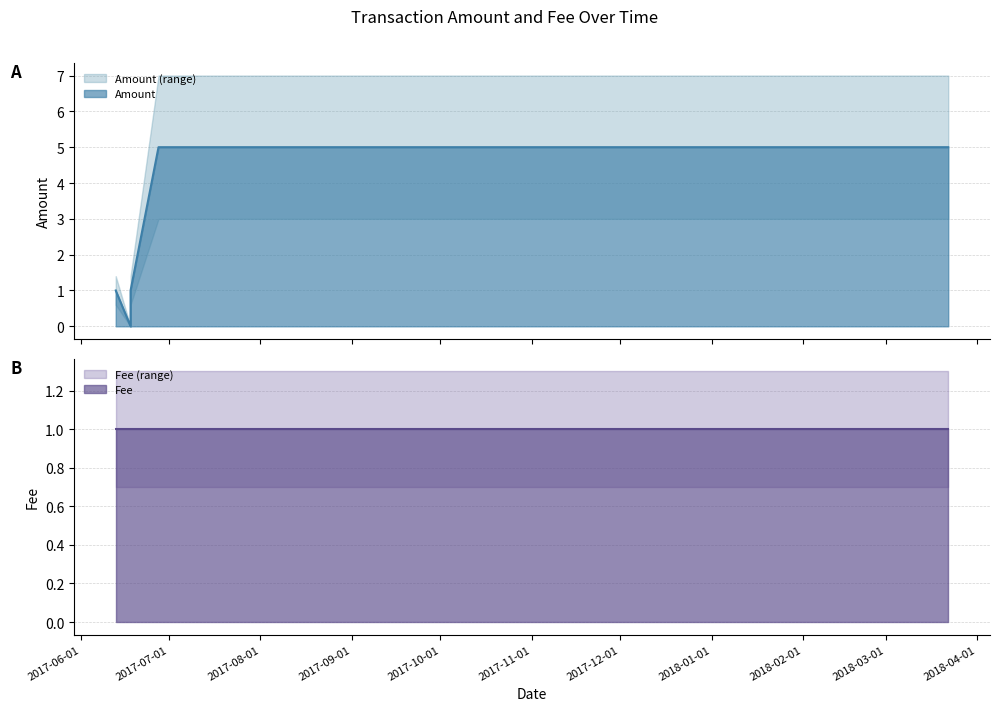

The value of Fee at 2017-06-17 23:15:32 is 1. True or false?

True